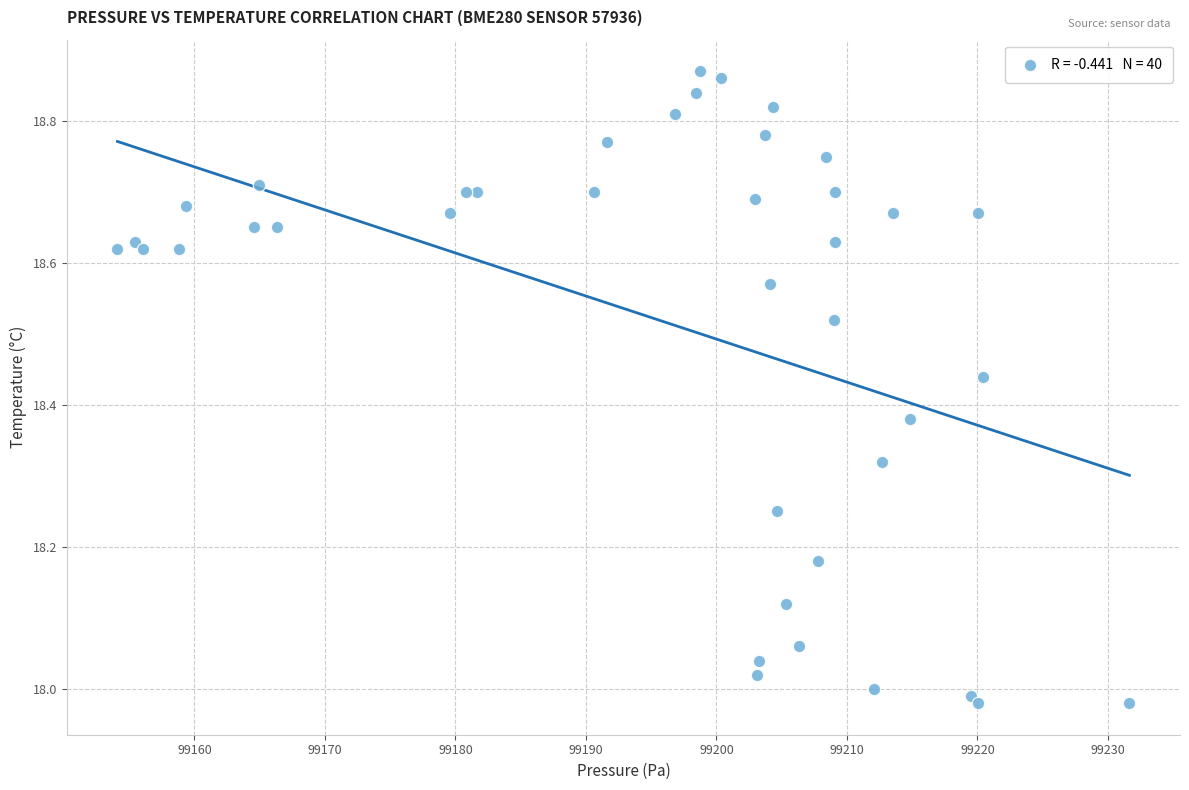

What is the range of Y values (max minus min)?

0.9